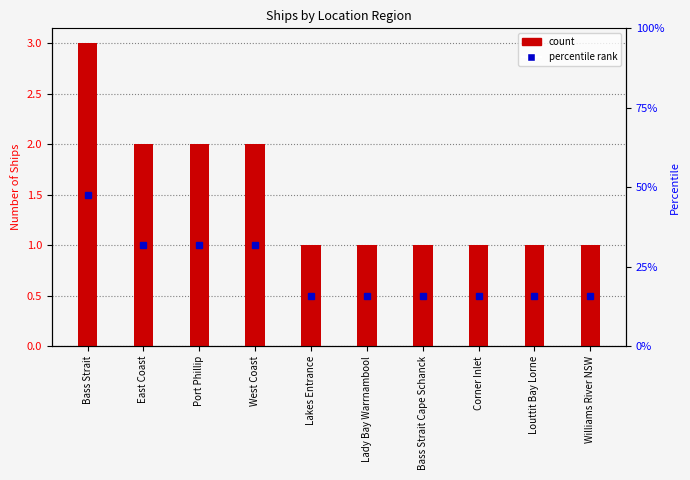

Rank the categories by value from lowest to highest.

Lakes Entrance, Lady Bay Warrnambool, Bass Strait Cape Schanck, Corner Inlet, Louttit Bay Lorne, Williams River NSW, East Coast, Port Phillip, West Coast, Bass Strait